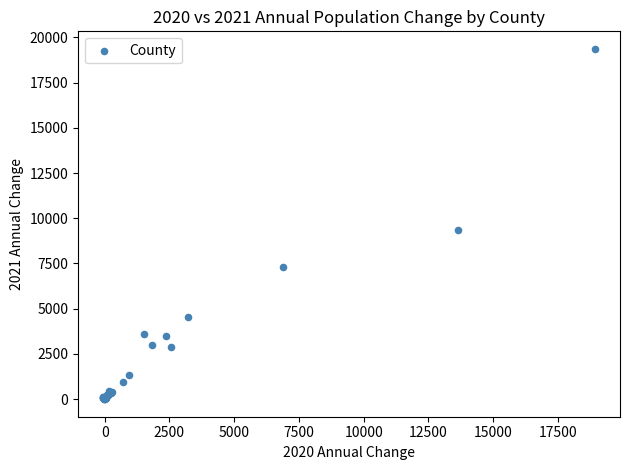

What Y value in the scatter plot is closest to 9680?

9337.8